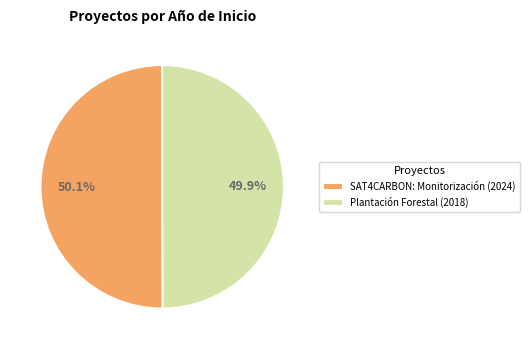

Is there any slice that represents more than half of the pie?

Yes